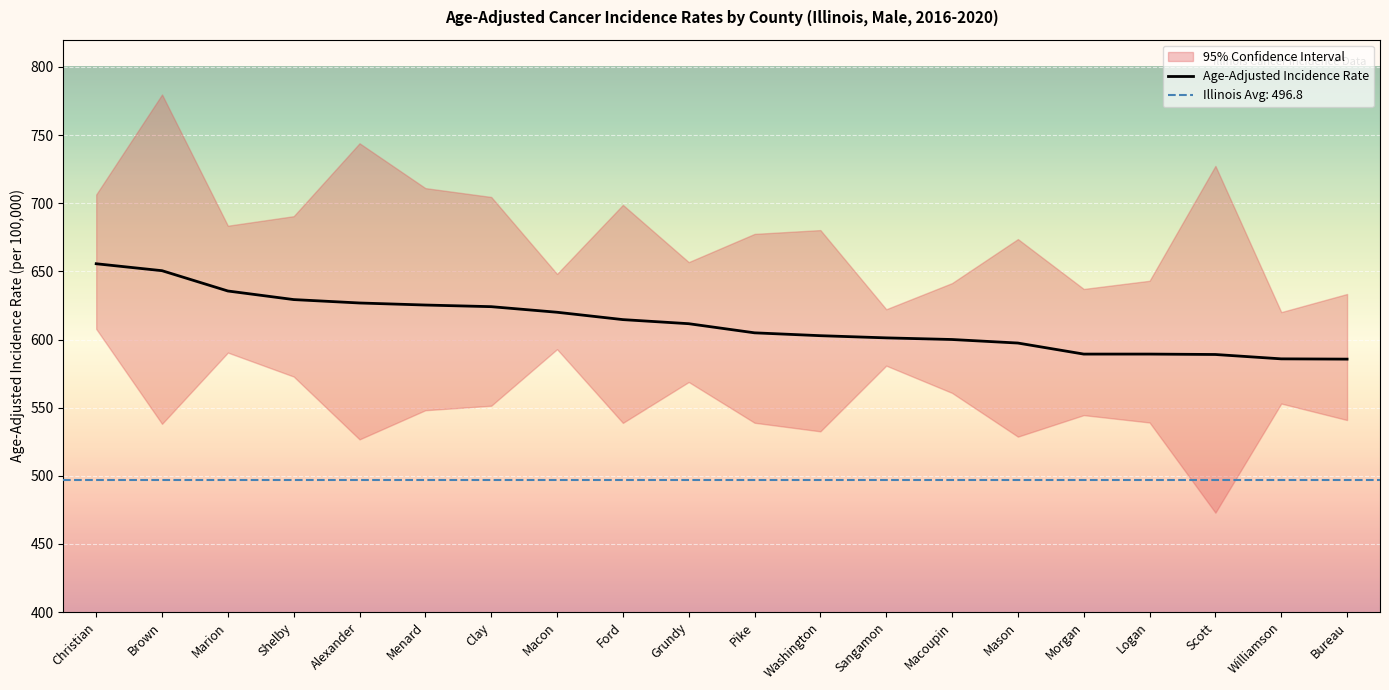

How many data points are less than 611?

10